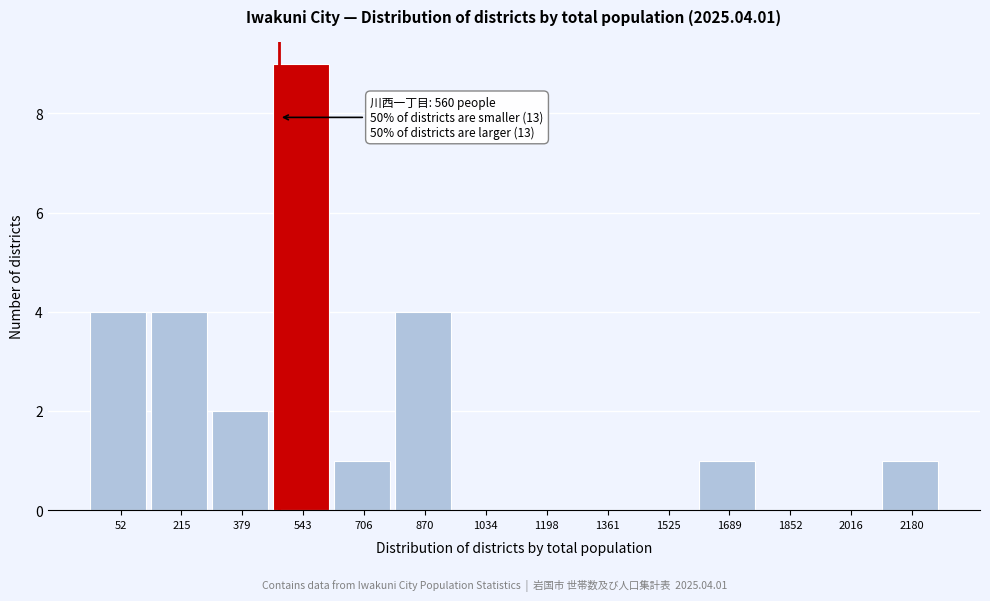

Reading left to right, list all the values displayed in this chart.

52=4	215=4	379=2	543=9	706=1	870=4	1034=0	1198=0	1361=0	1525=0	1689=1	1852=0	2016=0	2180=1